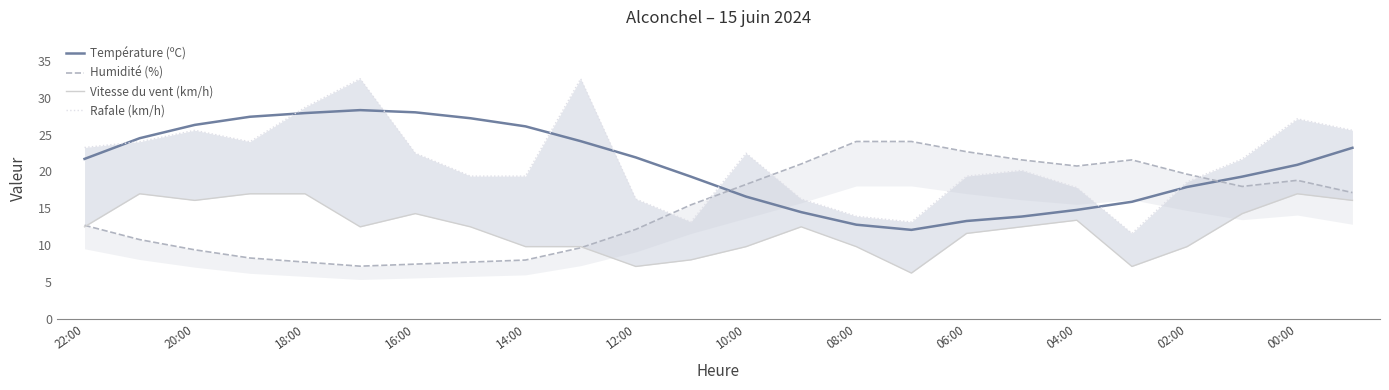

True or false: Rafale (km/h) and Vitesse du vent (km/h) intersect in this chart.

False